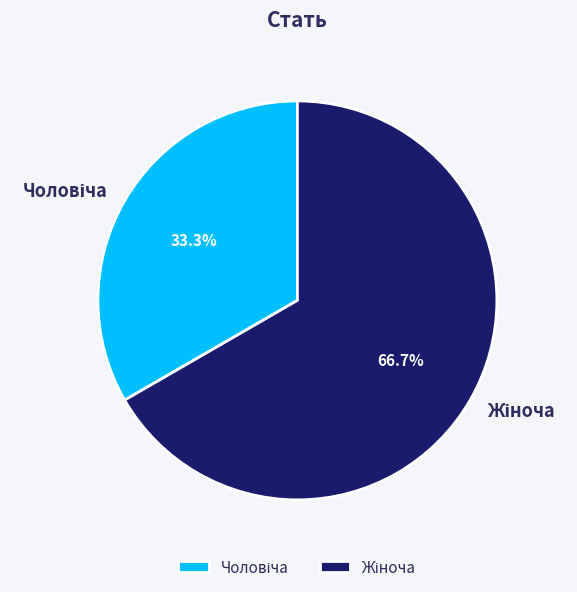

Is there a majority slice in this chart?

Yes